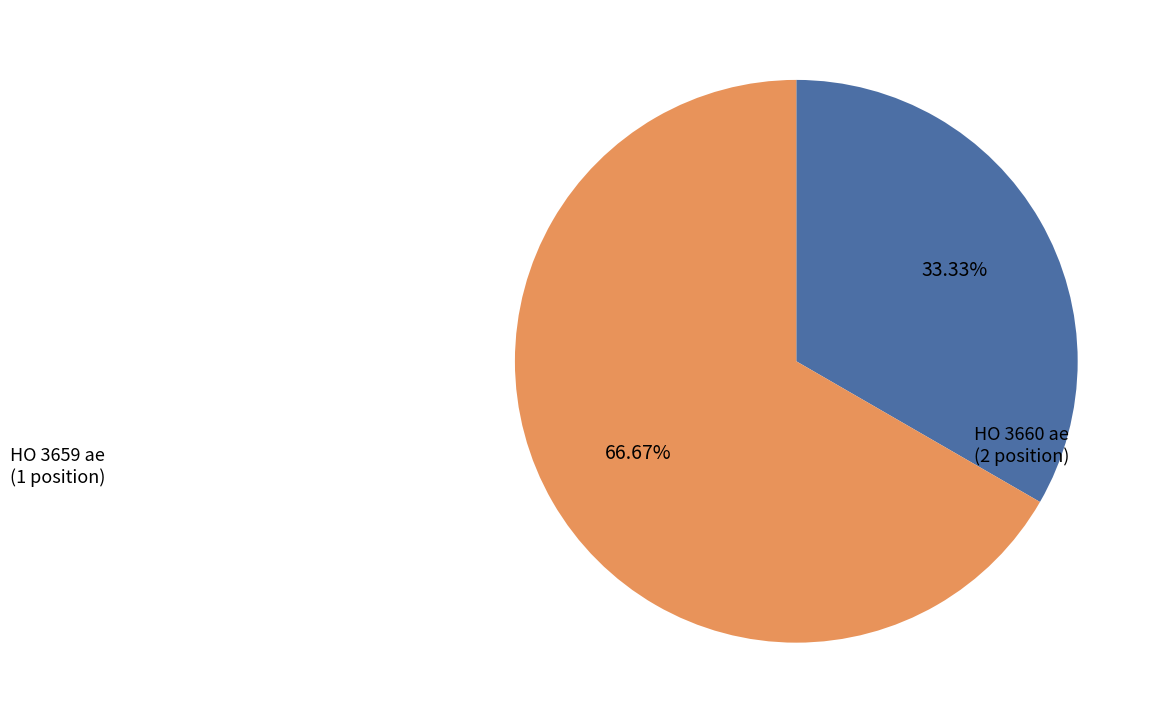

Which slice is the largest?

HO 3660 ae